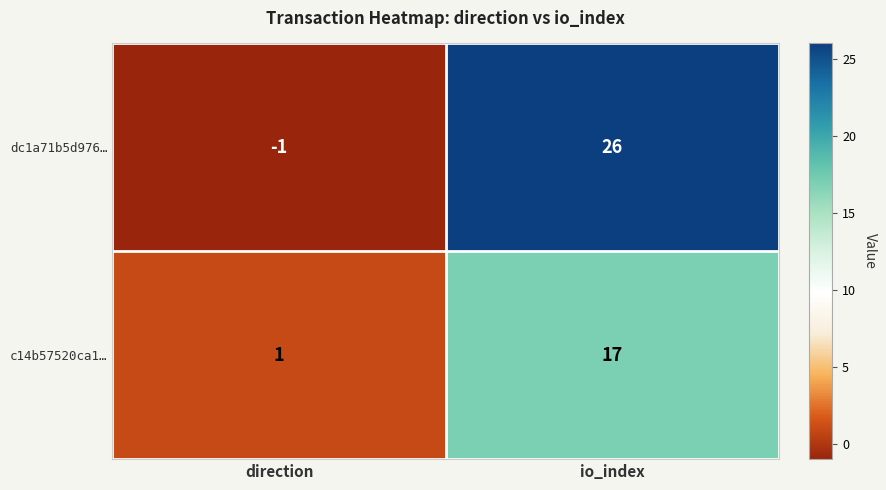

How many categories are shown in the chart?

2